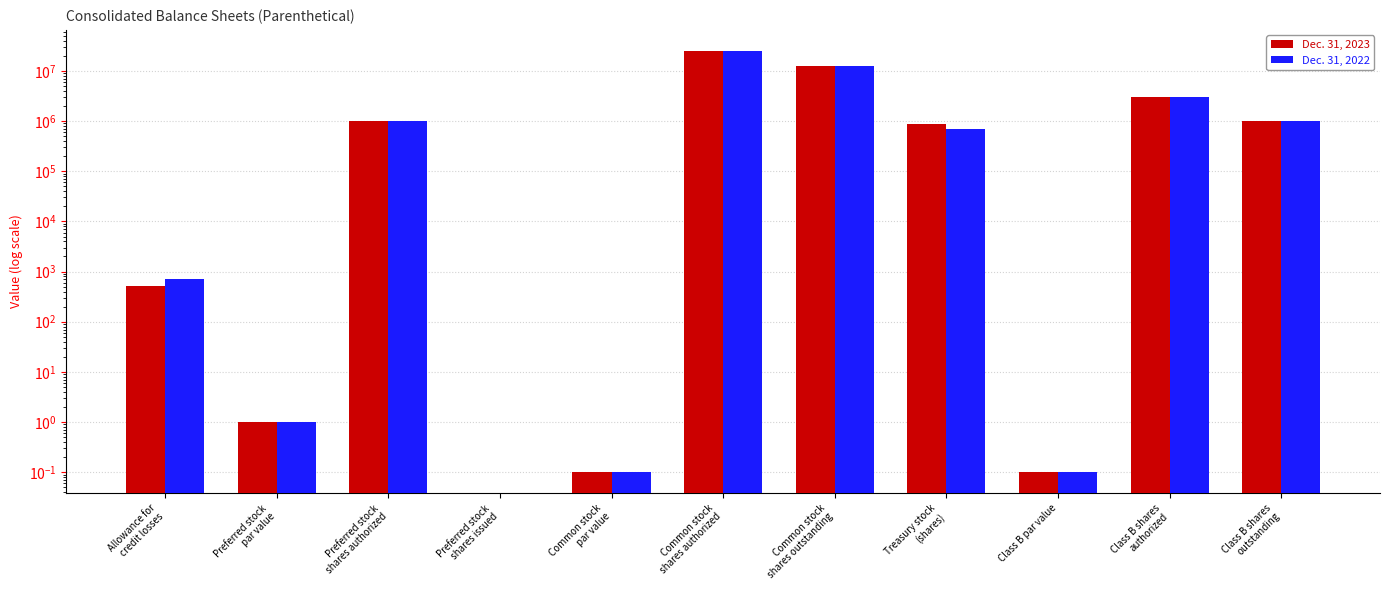

True or false: Dec. 31, 2023 has a value of 3000000.0 at Class B shares
authorized.

True